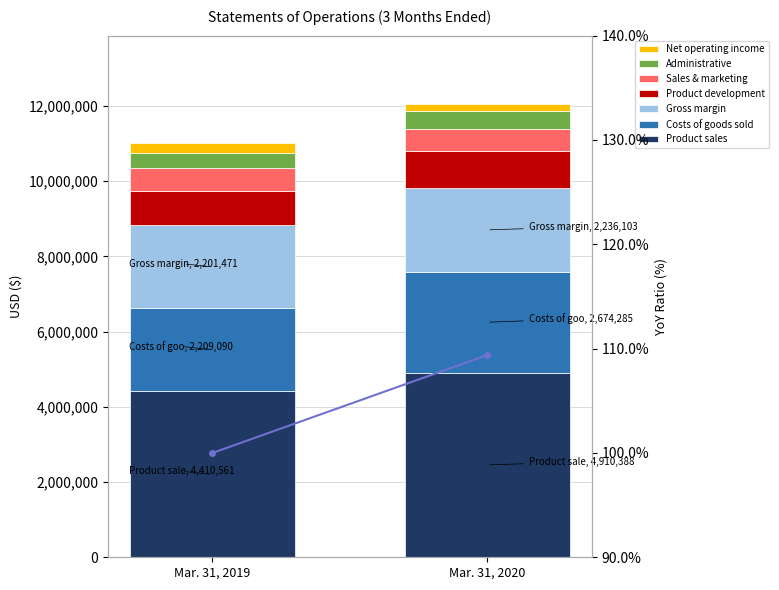

How many bars are there in total?

2